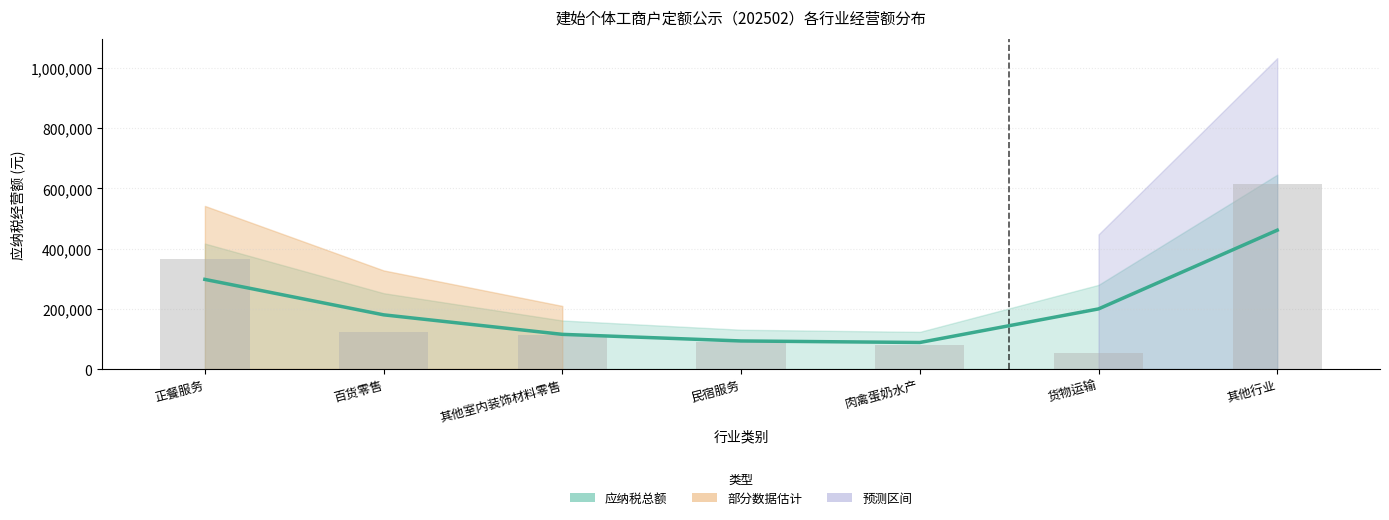

What is the sum of the 各行业总额 values at 正餐服务 and 其他室内装饰材料零售?

412878.6